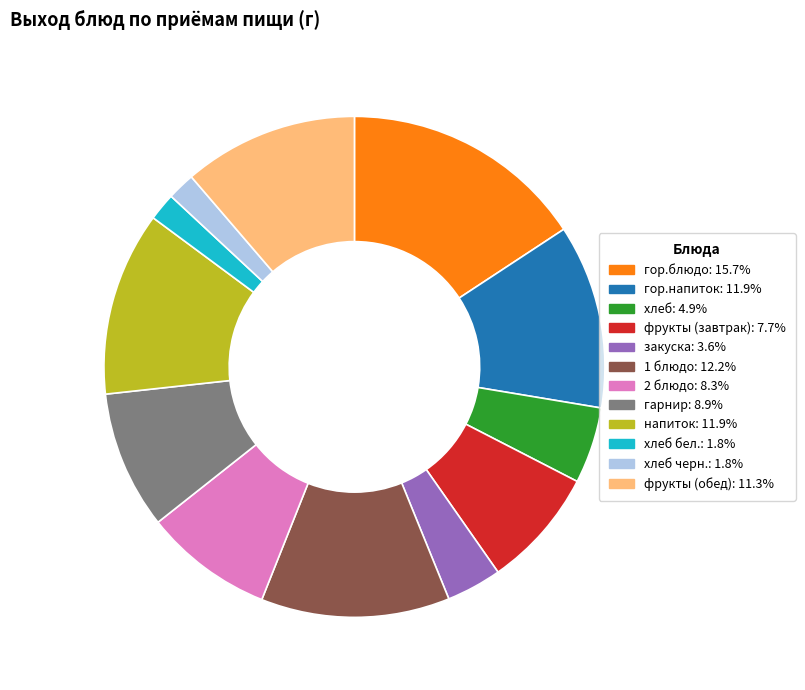

Is there a majority slice in this chart?

No